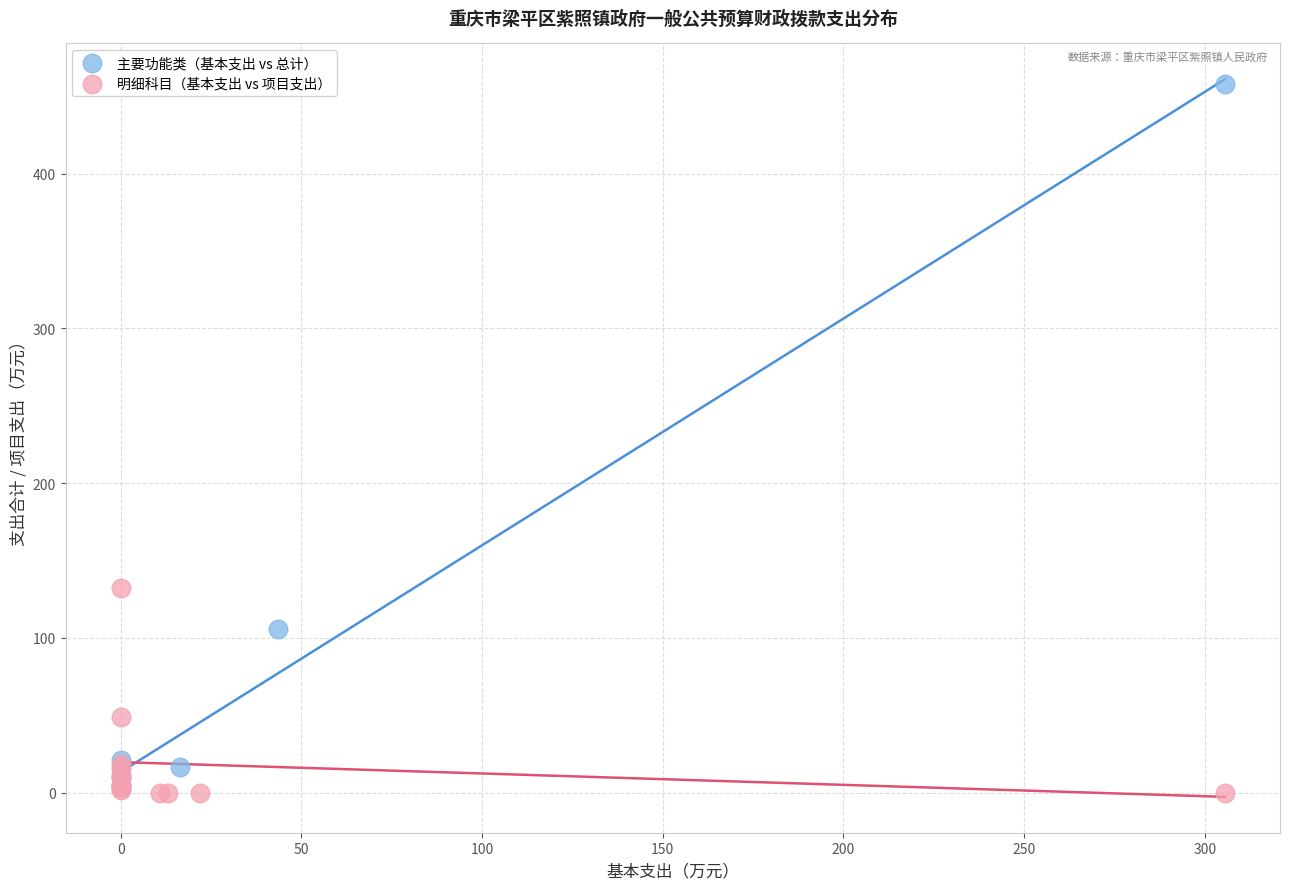

Which series has the largest Y range (max minus min)?

主要功能类（基本支出 vs 总计）